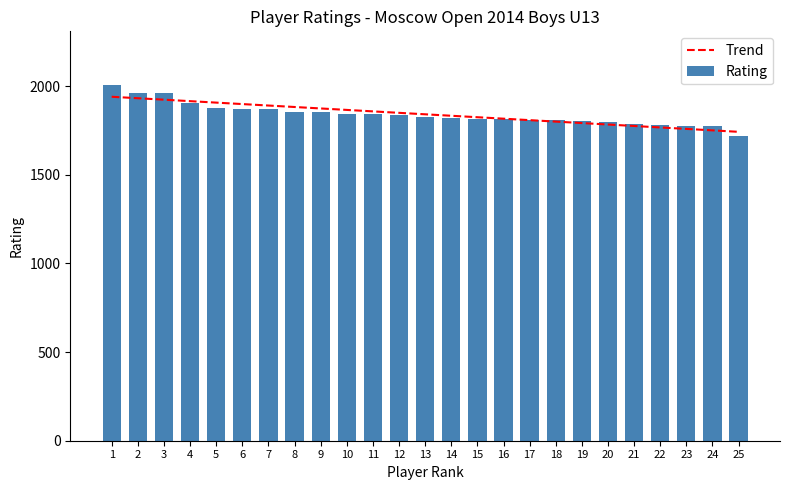

What is the lowest value of the Rating series?

1717